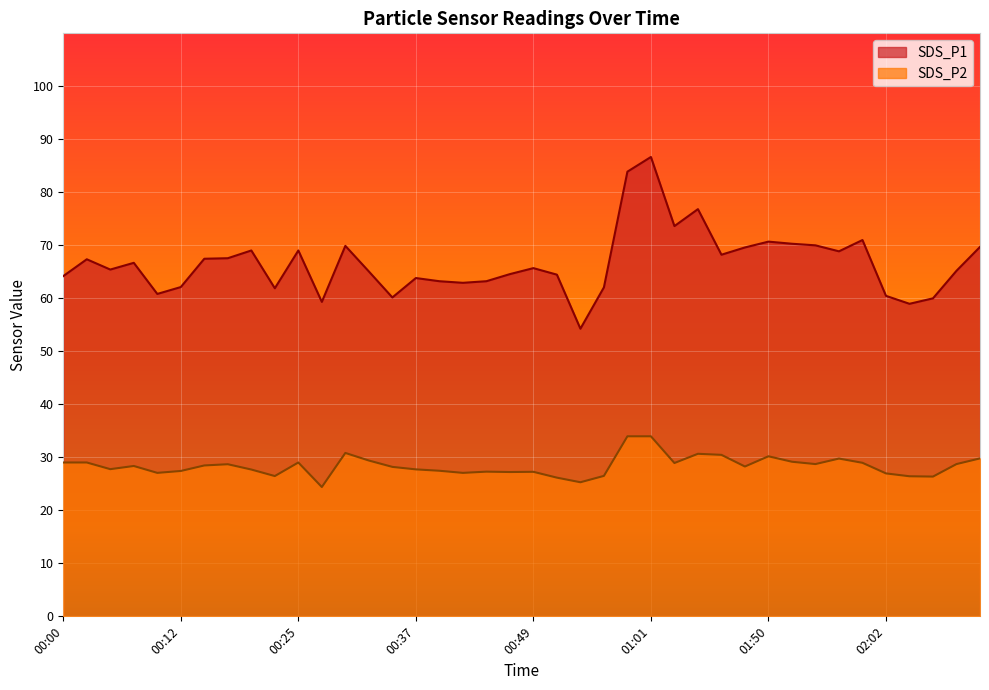

True or false: SDS_P1 has a value of 108.7 at 00:32.

False